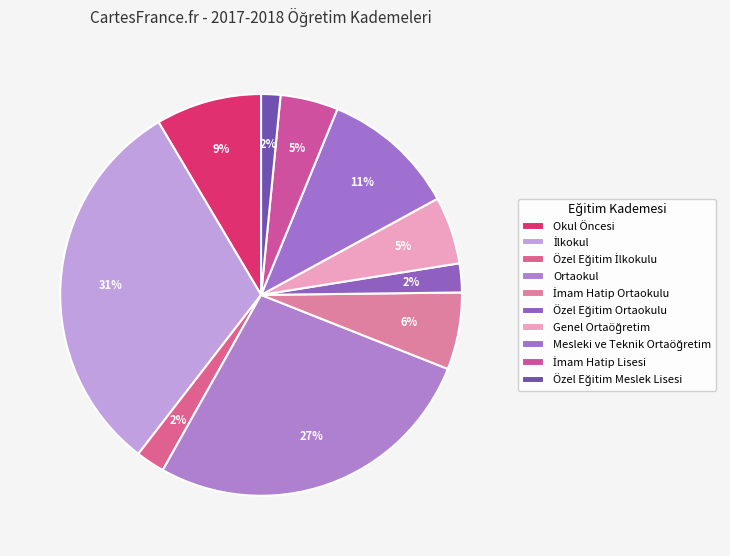

To the nearest percent, what percentage of the pie is Özel Eğitim Ortaokulu?

2%